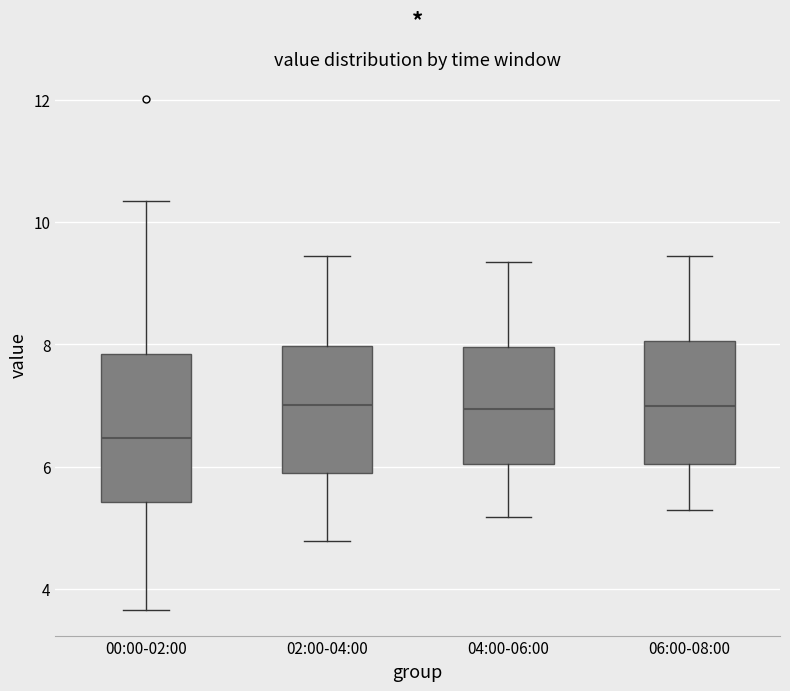

Reading left to right, transcribe this box plot: for each box, give where its median line is, the range the box spans, and where its two whiskers end, as read against the y-axis. The values are not printed on the chart, so give them approximately, as read against the axis.

00:00-02:00: median 6.4, box 5.4 to 7.8, whiskers 3.6 to 10.4
02:00-04:00: median 7.0, box 5.8 to 8.0, whiskers 4.8 to 9.4
04:00-06:00: median 7.0, box 6.0 to 8.0, whiskers 5.2 to 9.4
06:00-08:00: median 7.0, box 6.0 to 8.0, whiskers 5.2 to 9.4